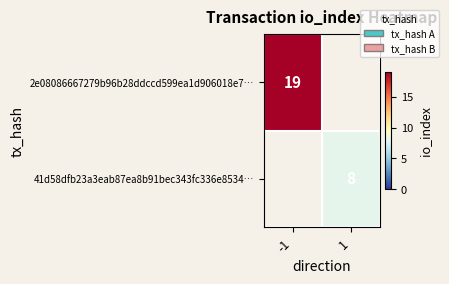

Is it true that 41d58dfb23a3eab87ea8b91bec343fc336e8534… equals 8 at 1?

True